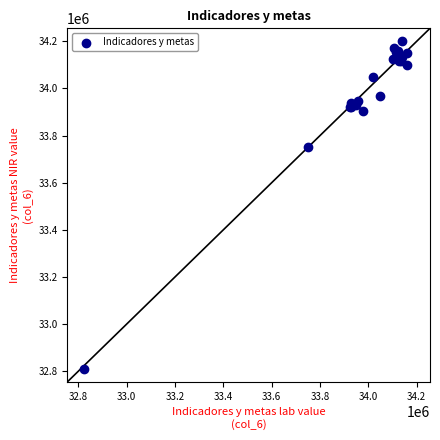

What Y value in the scatter plot is closest to 33504772?

33750051.5